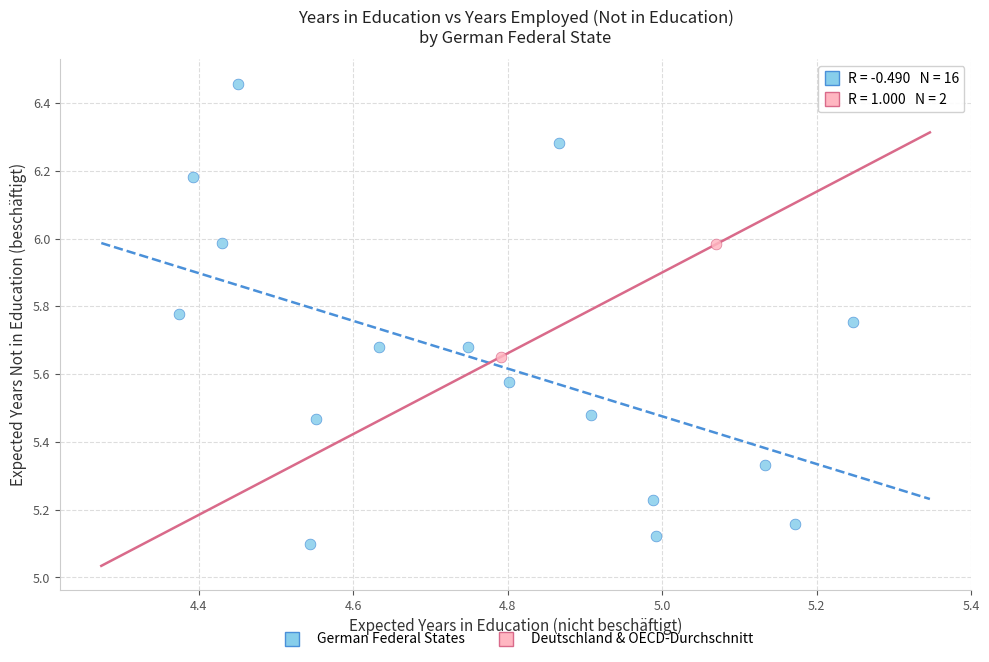

Which series has the widest spread of Y values?

German Federal States